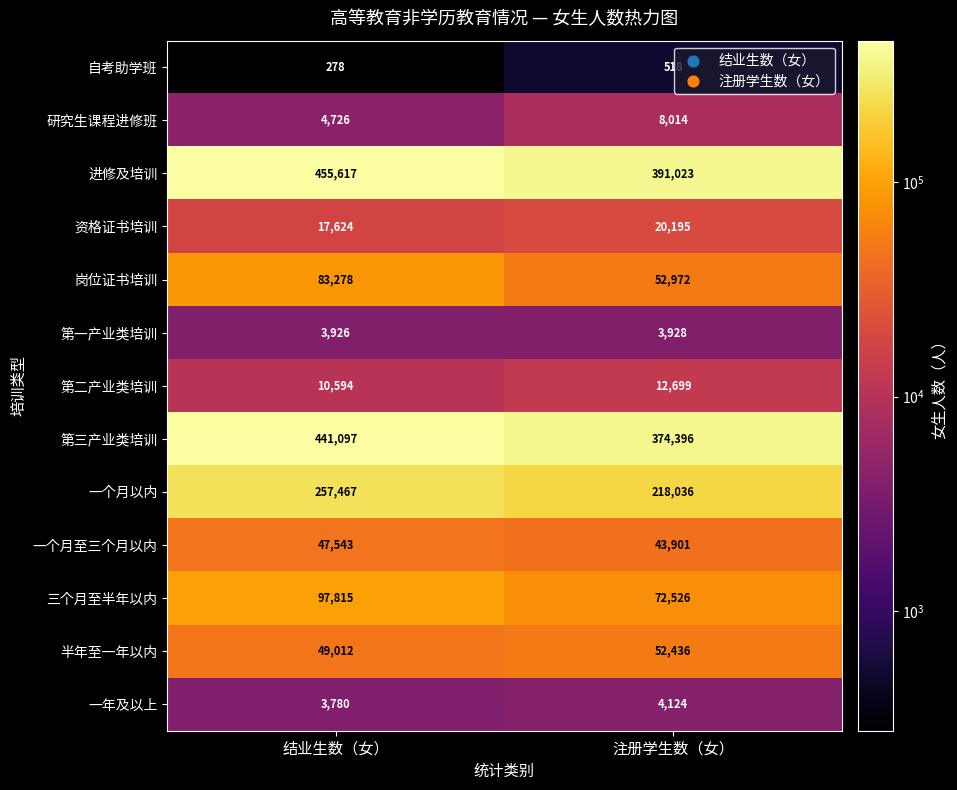

Which label corresponds to the smallest value in the chart?

结业生数（女）